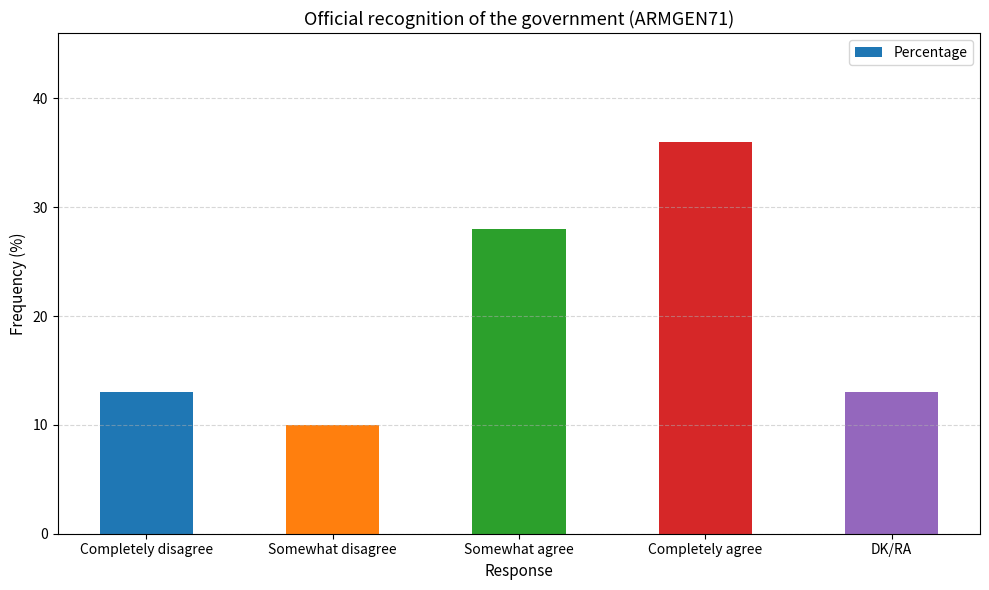

Which label corresponds to the smallest value in the chart?

Somewhat disagree